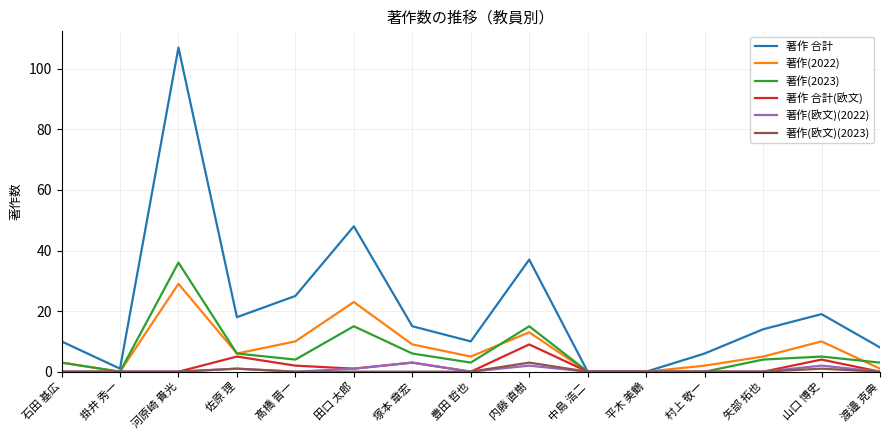

Where is 著作 合計(欧文) nearest to the value 4?

山口 博史